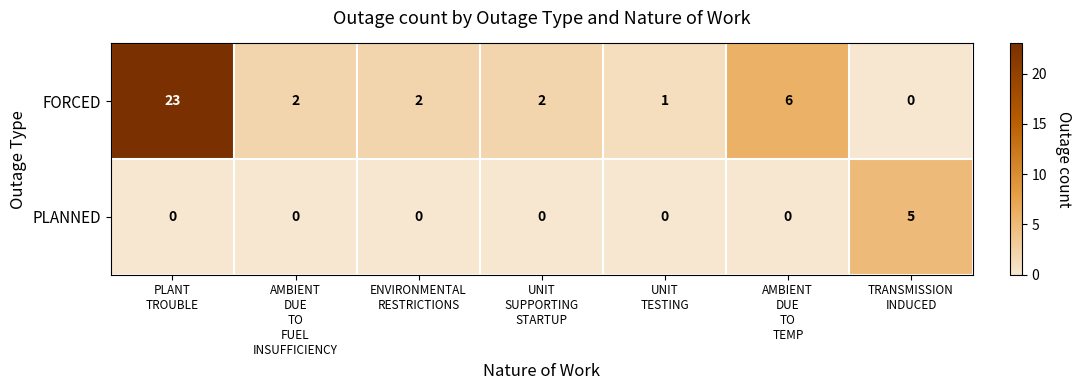

Which series has the largest total across all categories?

FORCED